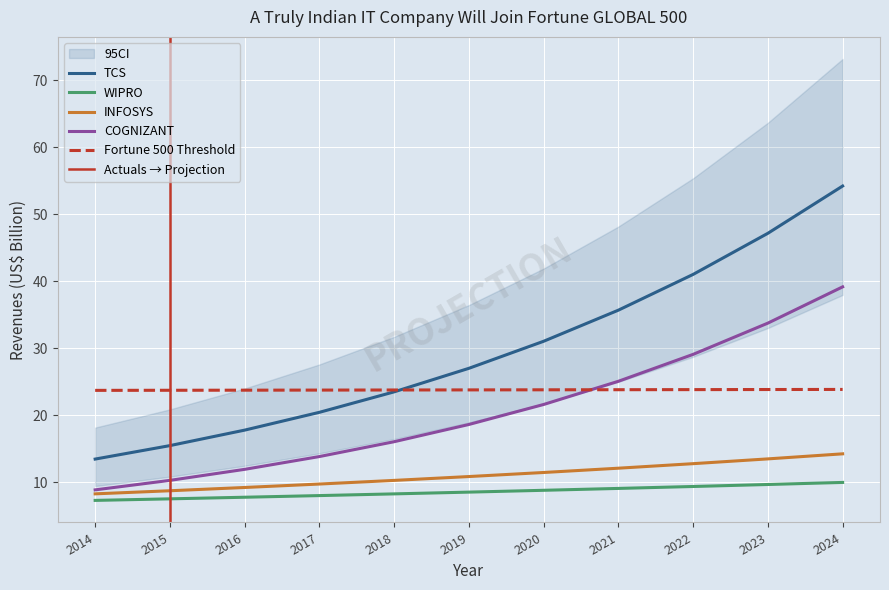

Rank the series at 2020 from highest to lowest value.

TCS, Fortune500_Threshold, COGNIZANT, INFOSYS, WIPRO